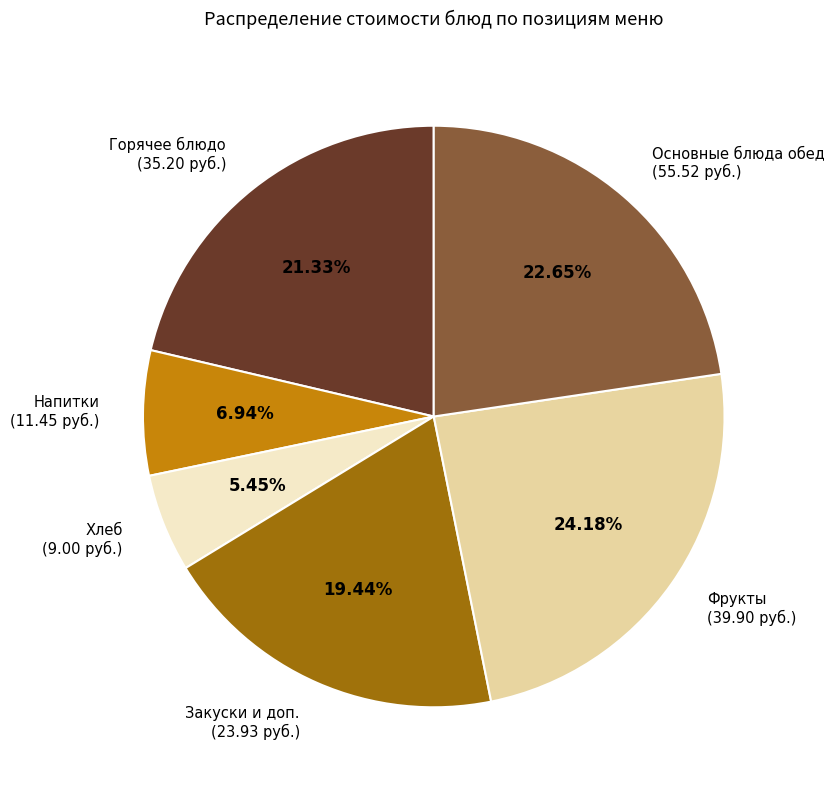

What is the ratio of the value at Напитки (11.45 руб.) to the value at Горячее блюдо (35.20 руб.)?

0.3